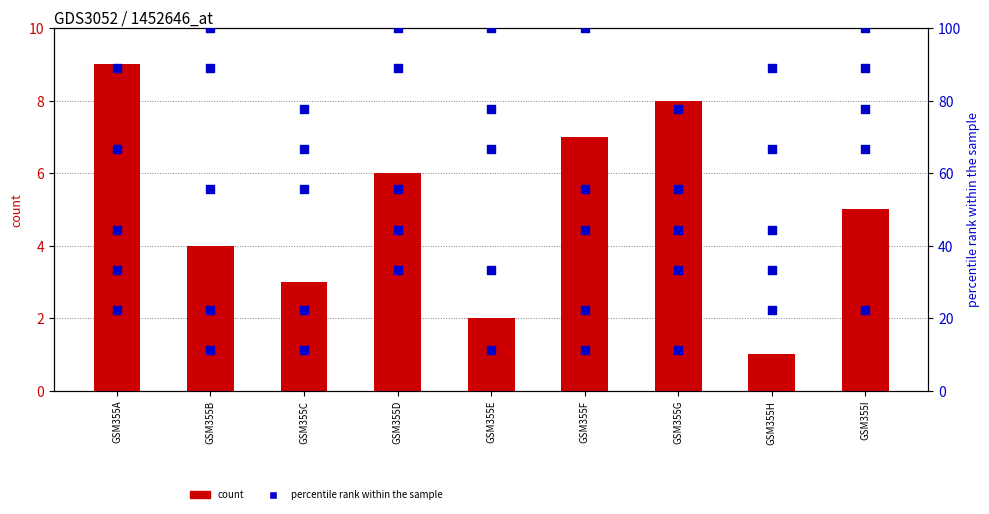

At how many categories does at least one series exceed 31?

9